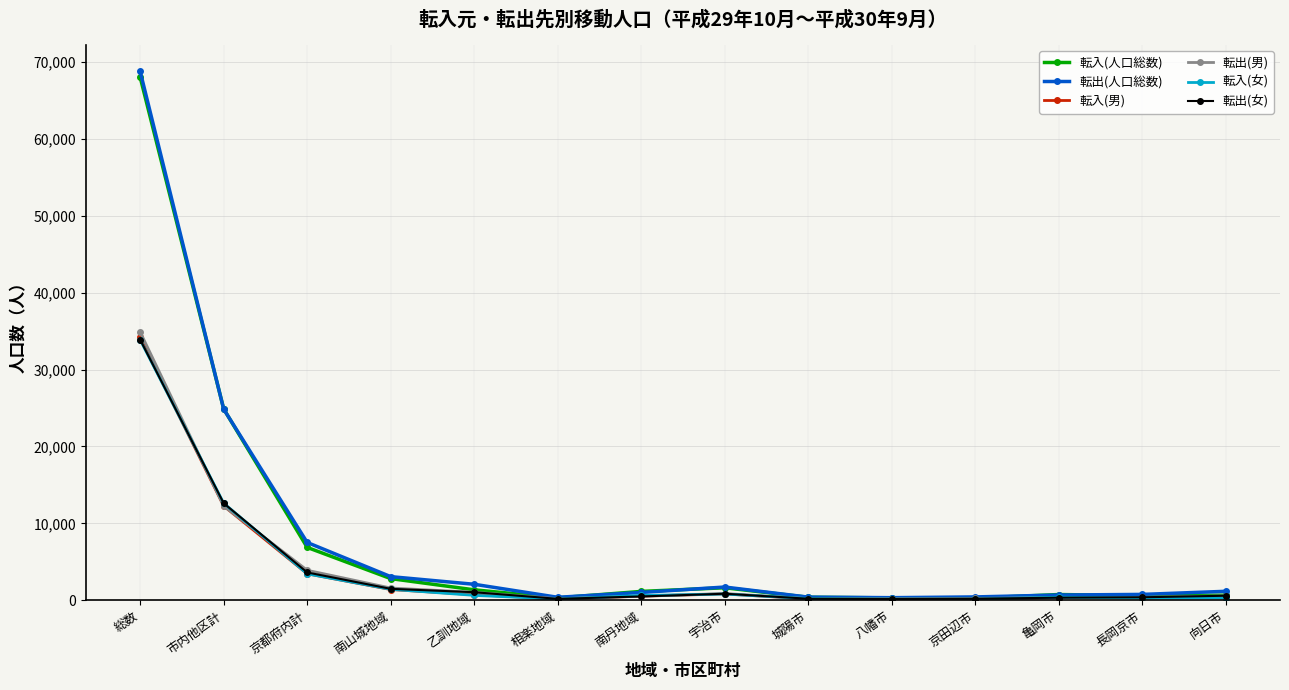

True or false: 転出(人口総数) has a value of 4519 at 京都府内計.

False